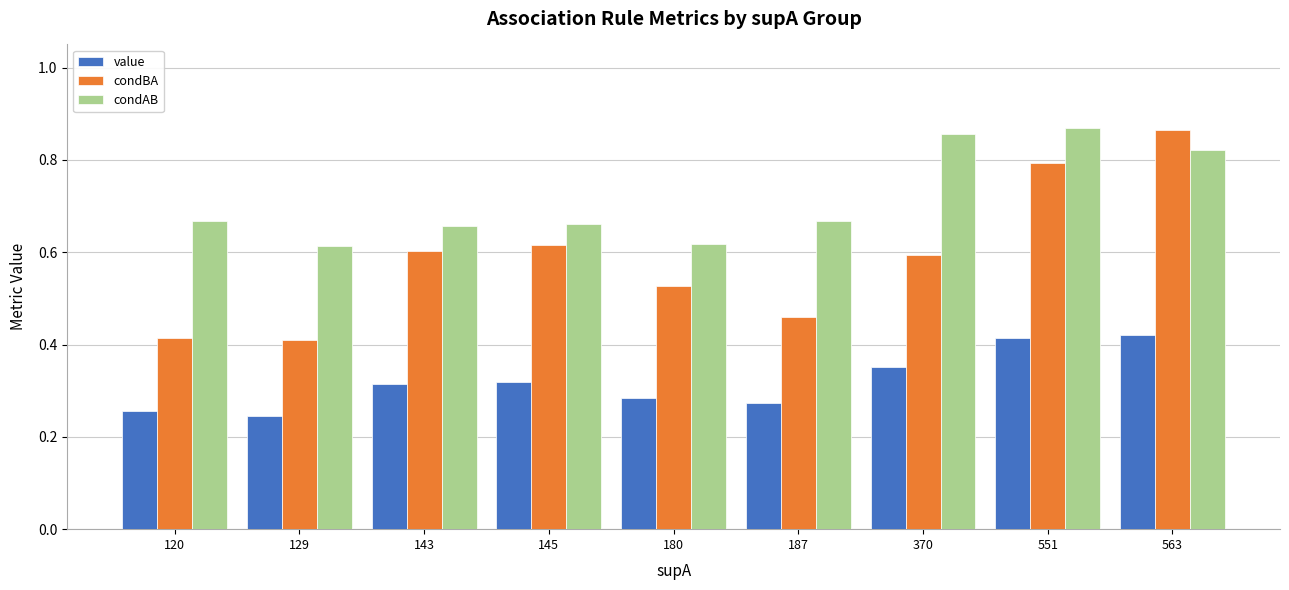

True or false: condBA has a value of 0.9 at 143.

False